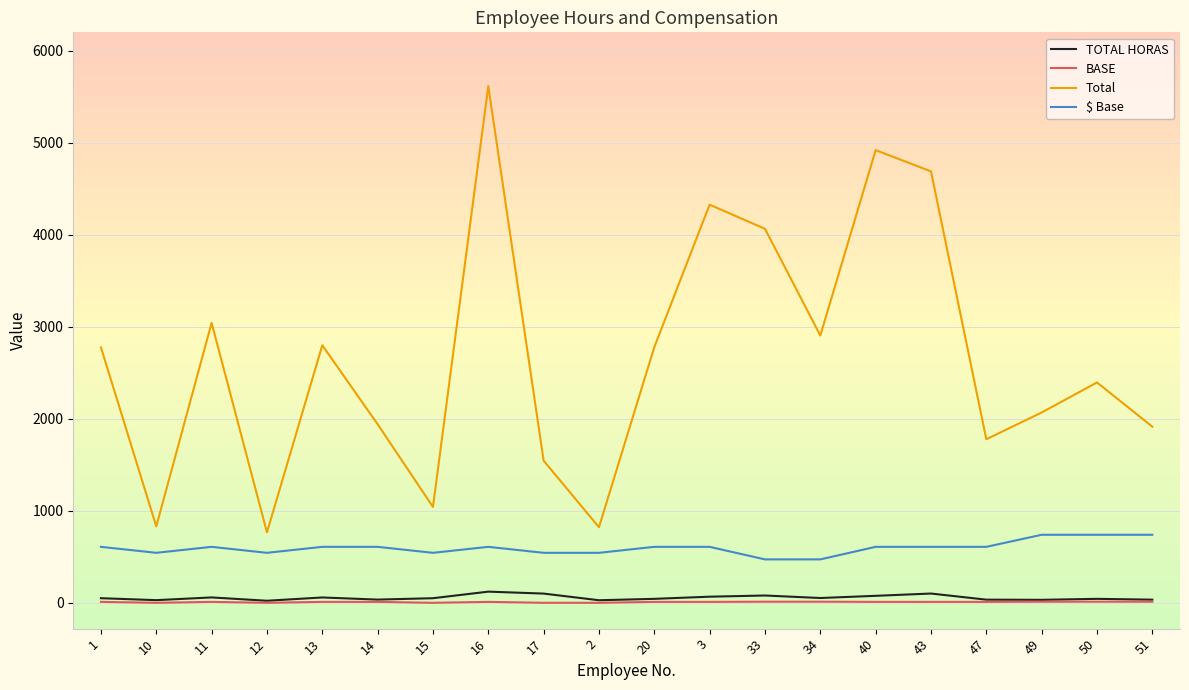

True or false: TOTAL HORAS has more than 1 points higher than both neighbors.

True